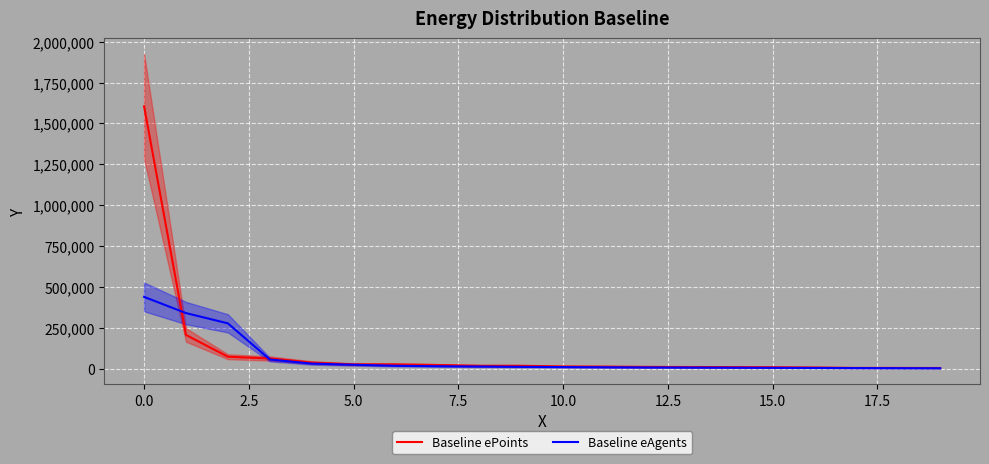

What is the value of the Baseline ePoints point at the 3rd from the left?

74655.0